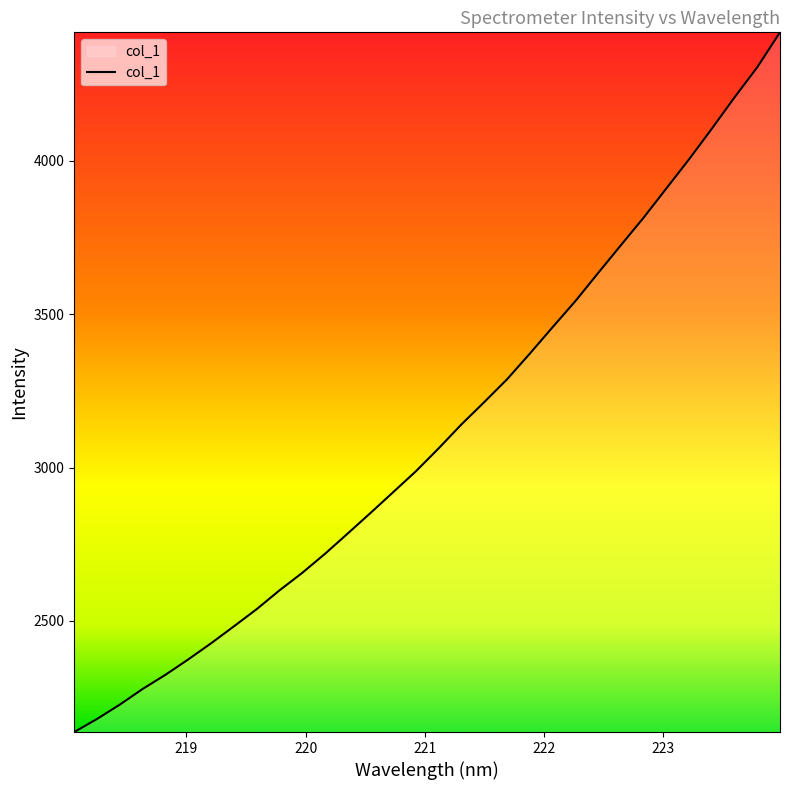

Reading right to left, what are all the values shown in this chart?

4419.4	4305.5	4207.1	4104.9	4005.3	3910.1	3814.8	3724.8	3634.2	3542.7	3457.7	3371.7	3288.0	3213.8	3141.2	3063.3	2988.5	2920.2	2852.1	2785.1	2718.8	2656.7	2599.5	2538.3	2482.2	2427.1	2374.6	2324.5	2278.4	2227.4	2180.6	2137.9